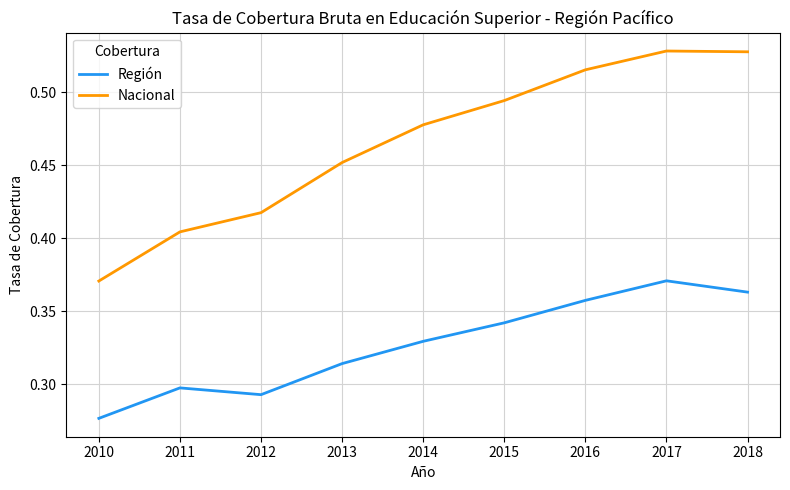

What is the total value across all series at 2012?

0.7